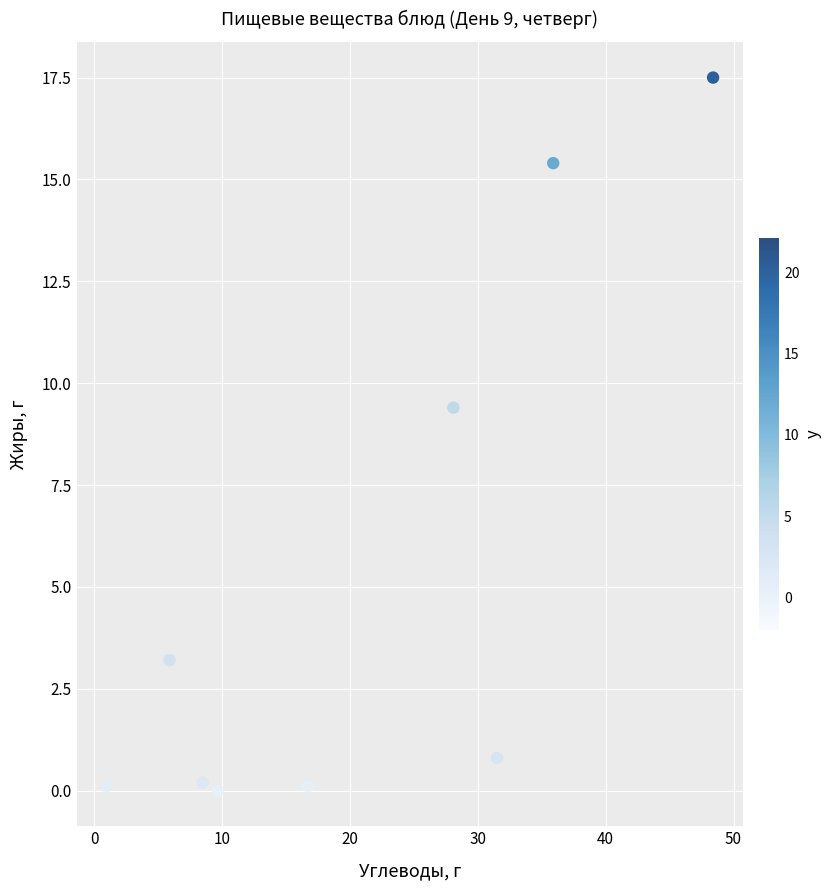

What Y value in the scatter plot is closest to 8?

9.4